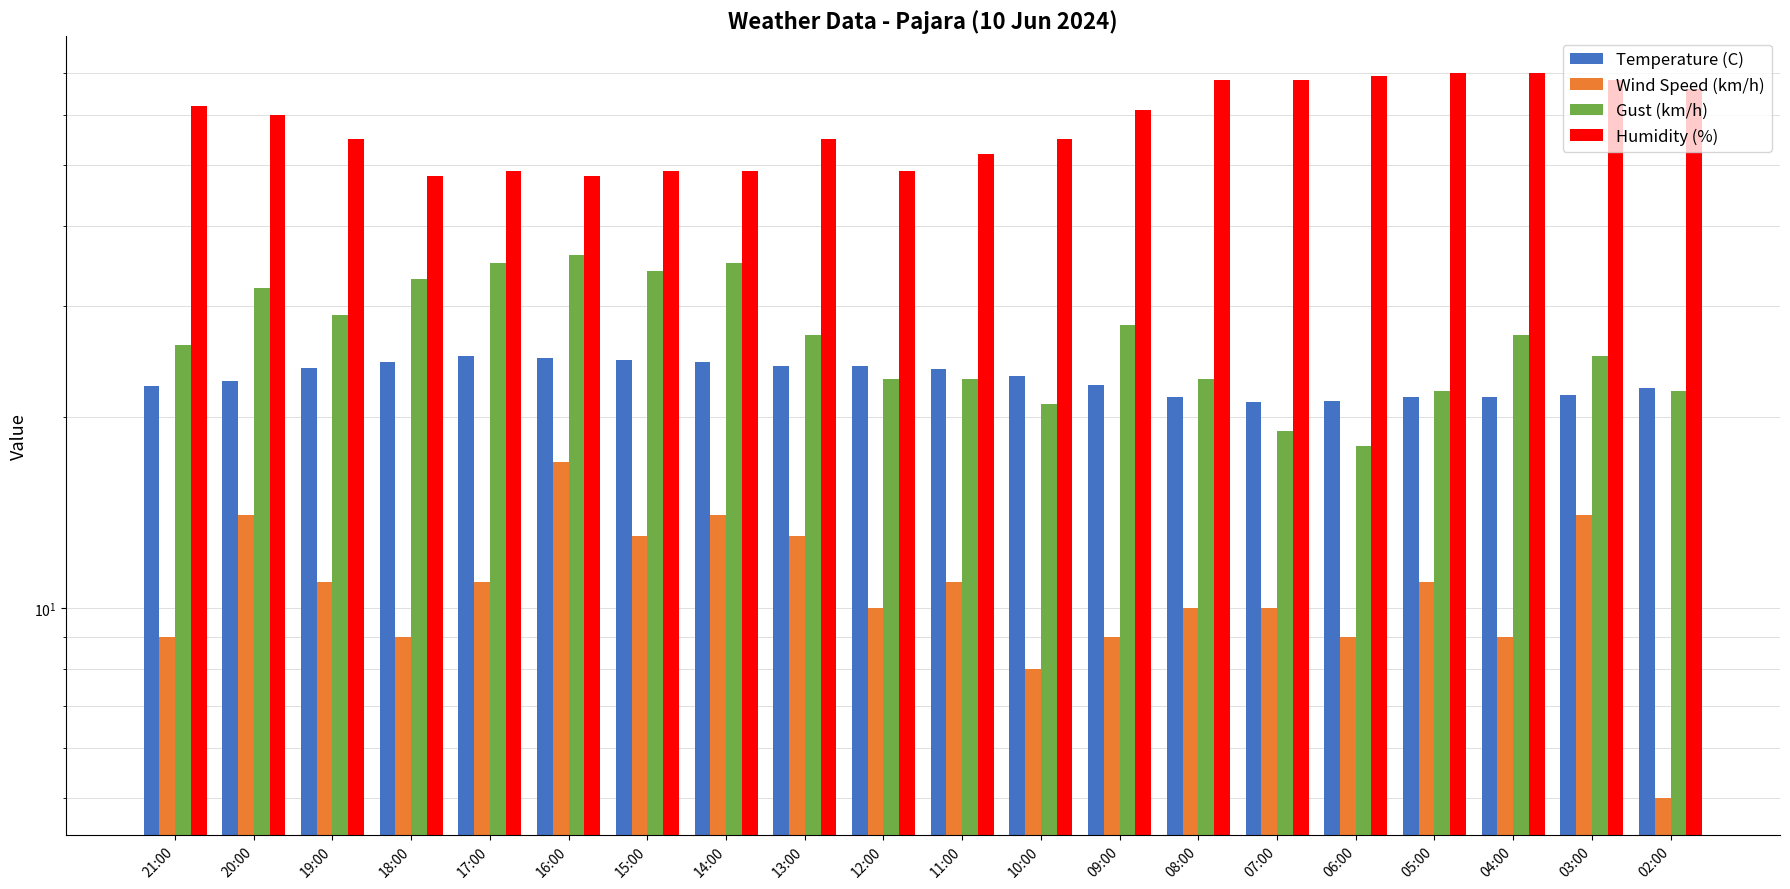

Where is Wind Speed (km/h) nearest to the value 11?

19:00